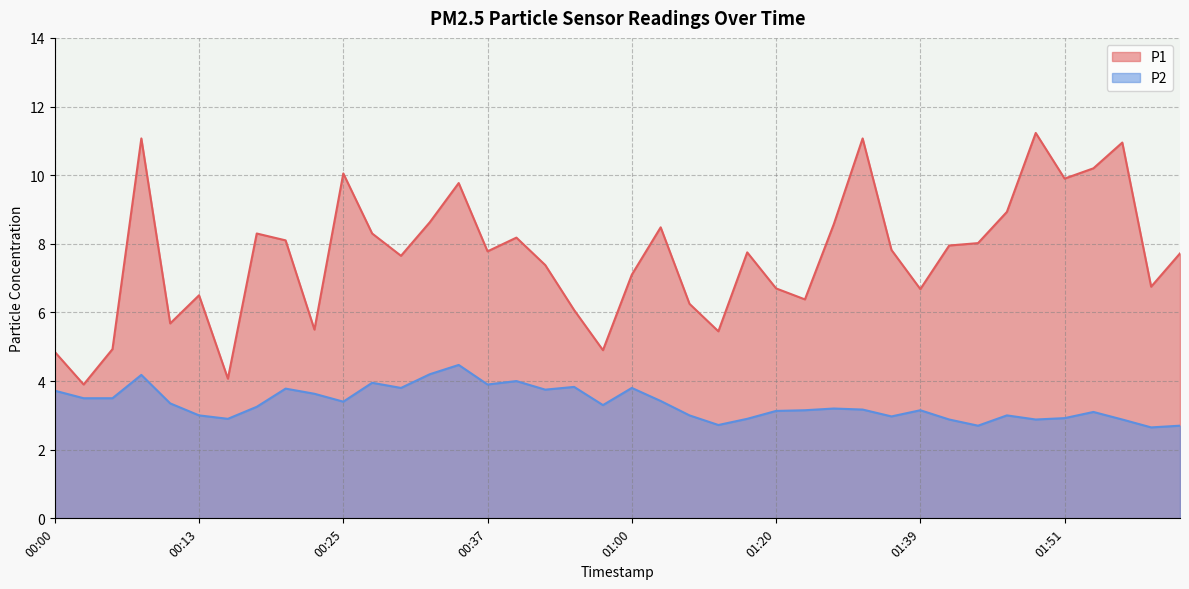

Which series has the largest total across all categories?

P1